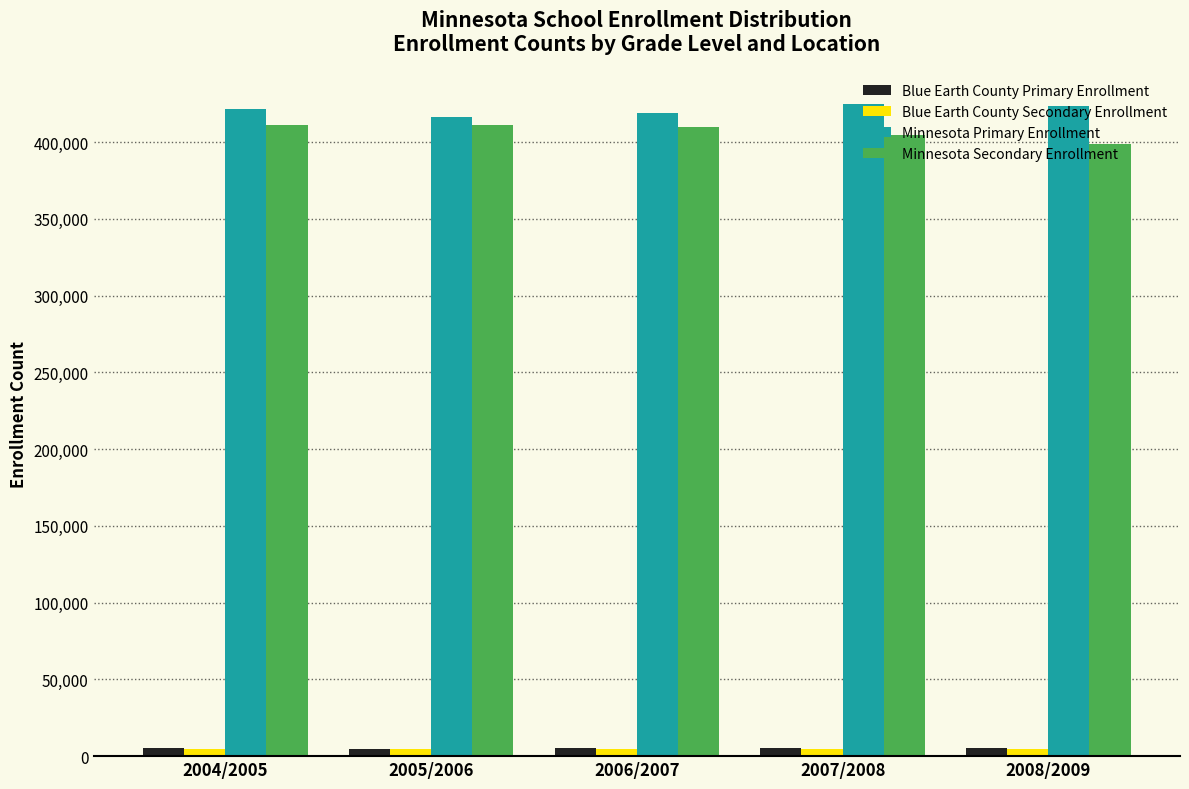

What is the difference between the maximum and minimum values in the Minnesota Secondary Enrollment series?

12234